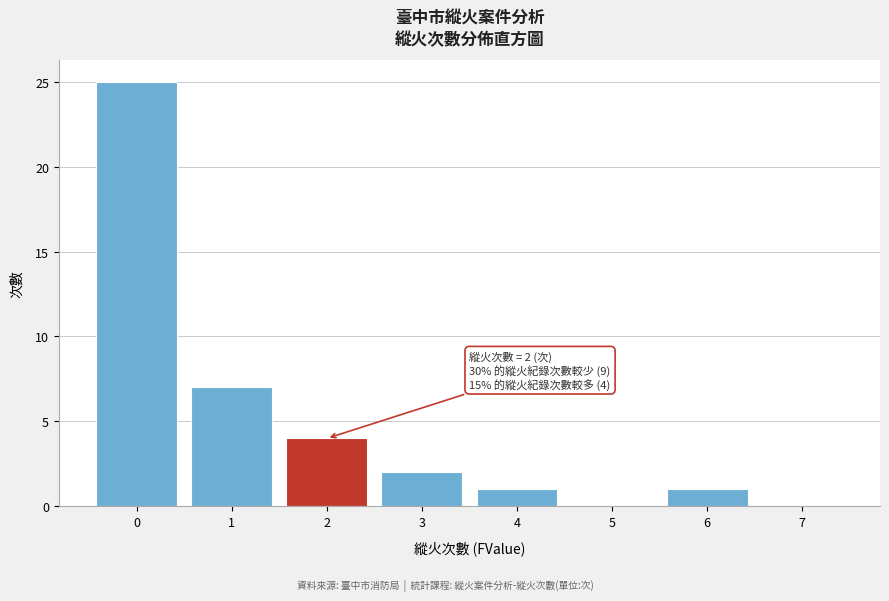

Reading right to left, extract all data points from this chart.

7=0	6=1	5=0	4=1	3=2	2=4	1=7	0=25